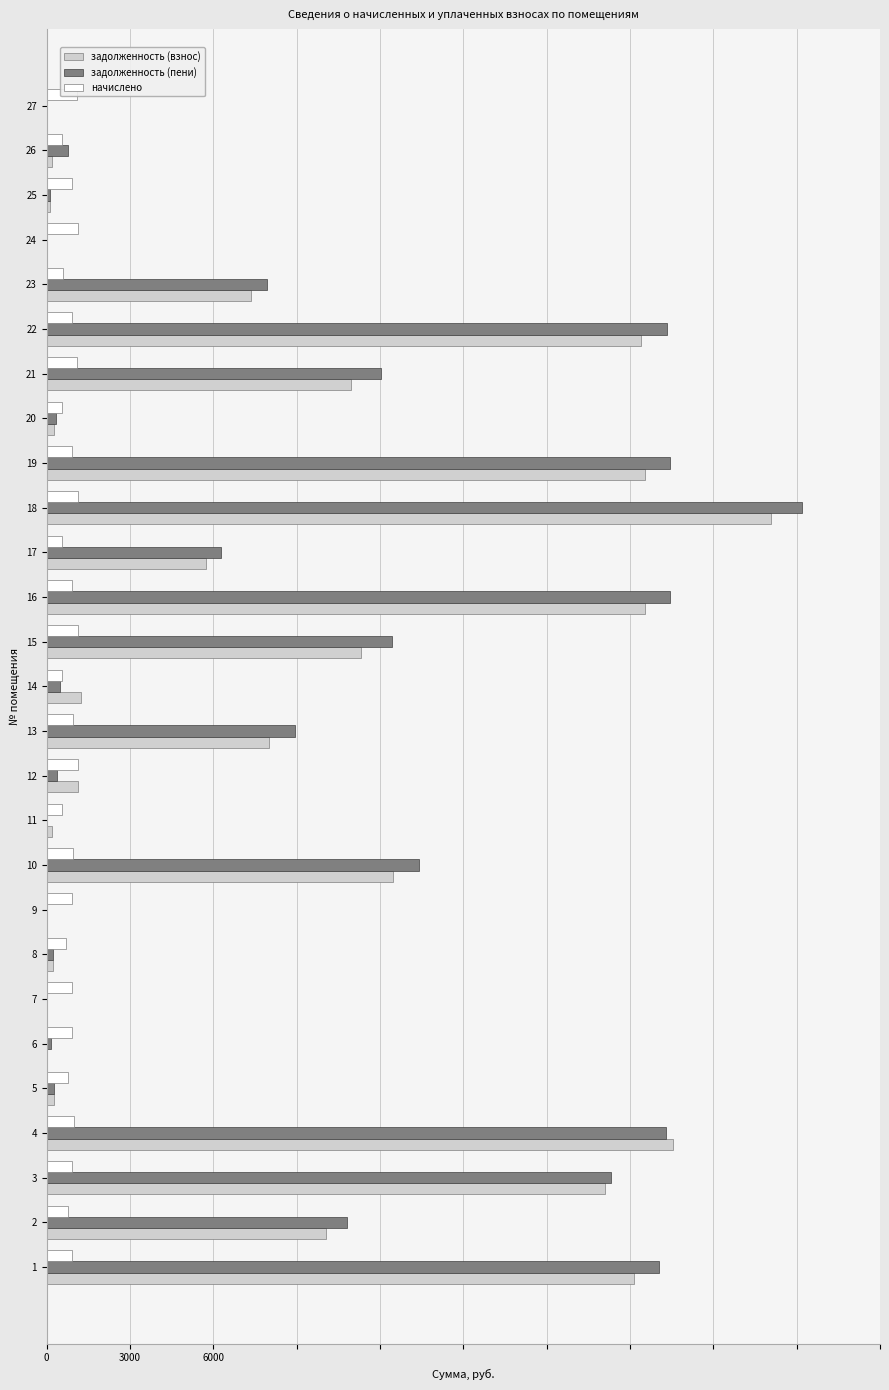

Is the value of задолженность (взнос) at 3 greater than the value of начислено at 10?

Yes